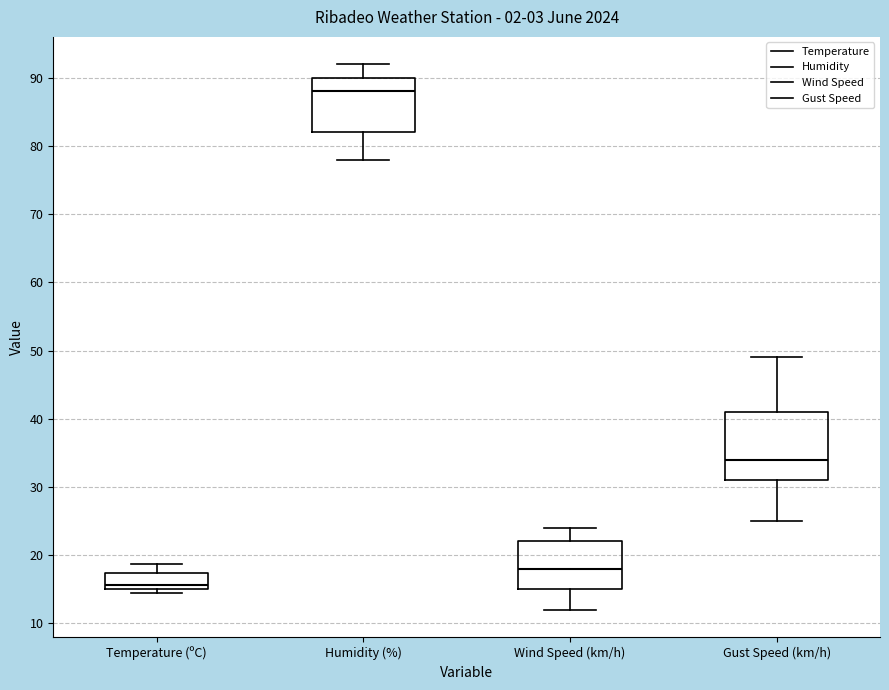

Reading left to right, read every box against the y-axis: the position of its median line, the range the box covers, and the ends of its whiskers. The values are not printed on the chart, so give them approximately, as read against the axis.

Temperature (ºC): median 16, box 15 to 17, whiskers 14 to 19
Humidity (%): median 88, box 82 to 90, whiskers 78 to 92
Wind Speed (km/h): median 18, box 15 to 22, whiskers 12 to 24
Gust Speed (km/h): median 34, box 31 to 41, whiskers 25 to 49